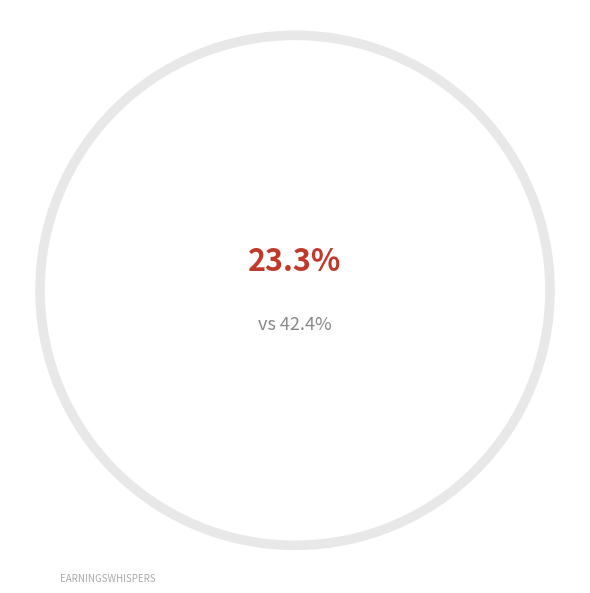

How many segments does this pie chart have?

3